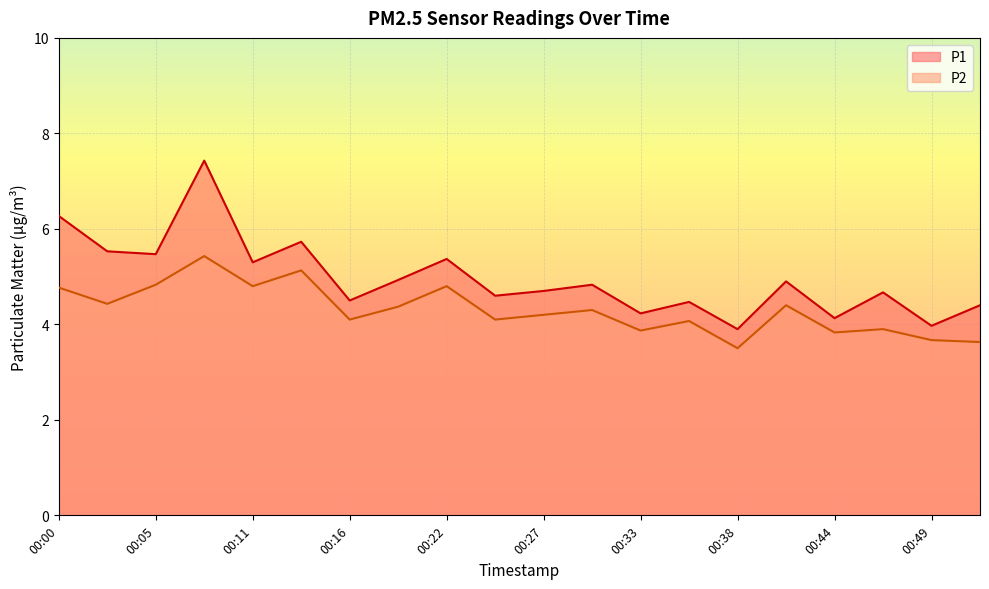

True or false: P1 has a value of 2.2 at 00:11.

False